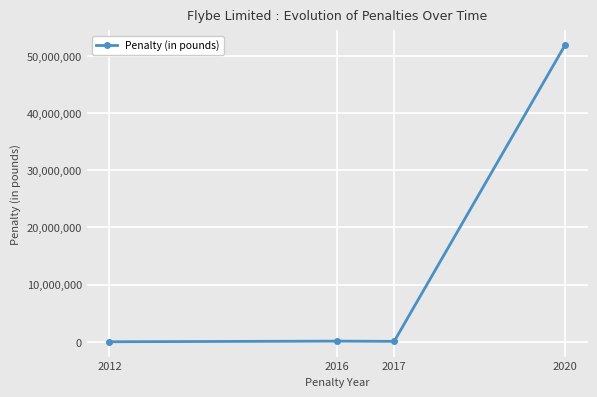

At which category does the data reach its first local peak?

2016